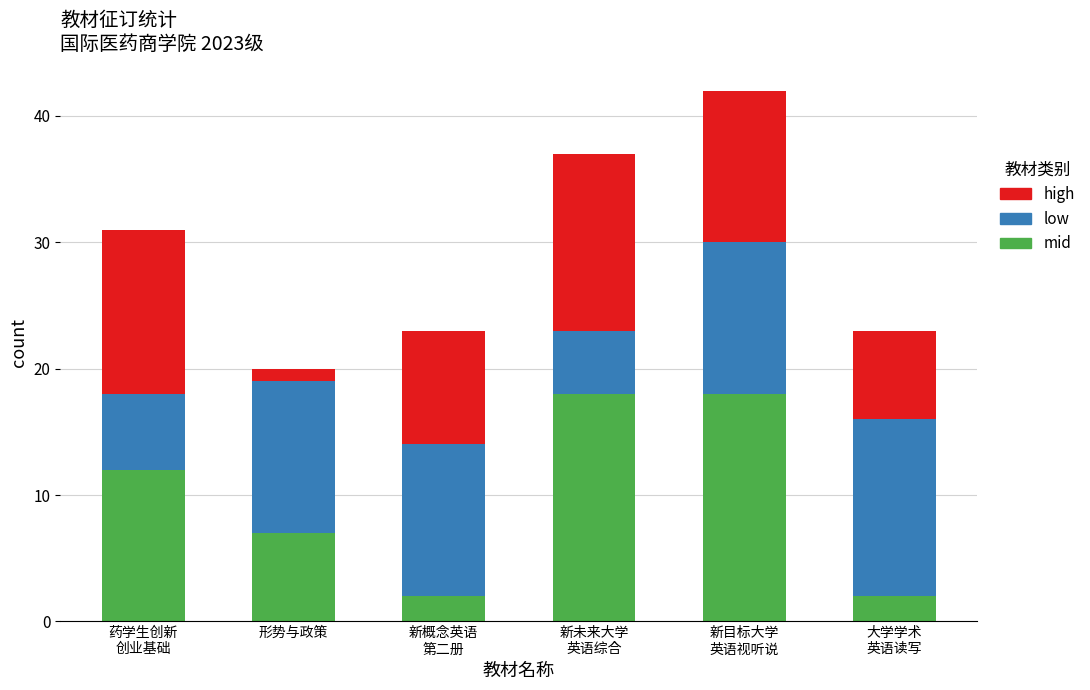

Reading right to left, list the values for the mid series.

2	18	18	2	7	12